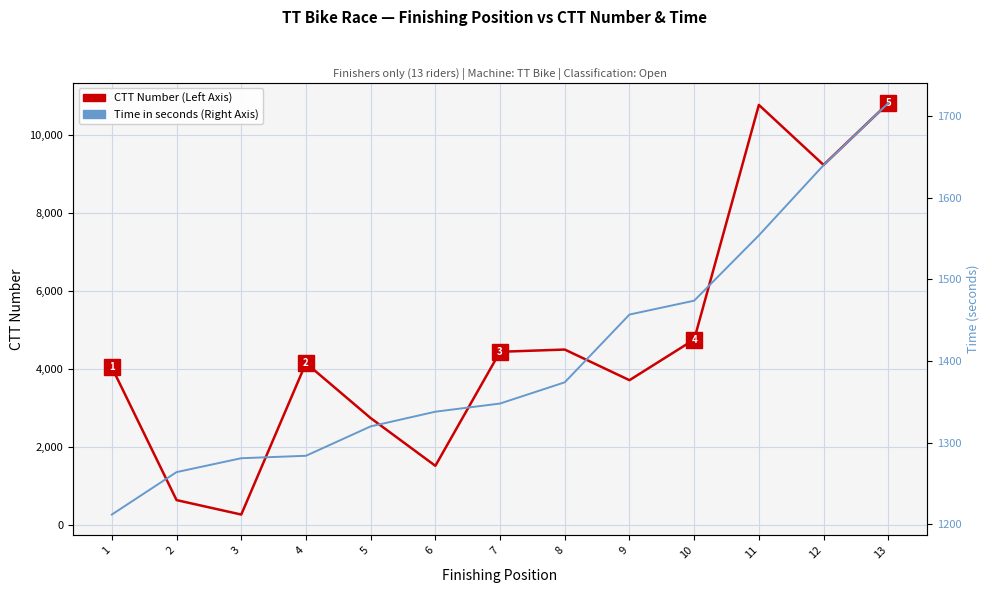

Reading left to right, transcribe all the data shown in this chart.

CTT Number per Finishing Position: 1=4043	2=636	3=265	4=4153	5=2741	6=1516	7=4443	8=4500	9=3714	10=4757	11=10779	12=9239	13=10825
Time (seconds) per Position: 1=1212	2=1264	3=1281	4=1284	5=1320	6=1338	7=1348	8=1374	9=1457	10=1474	11=1554	12=1640	13=1716